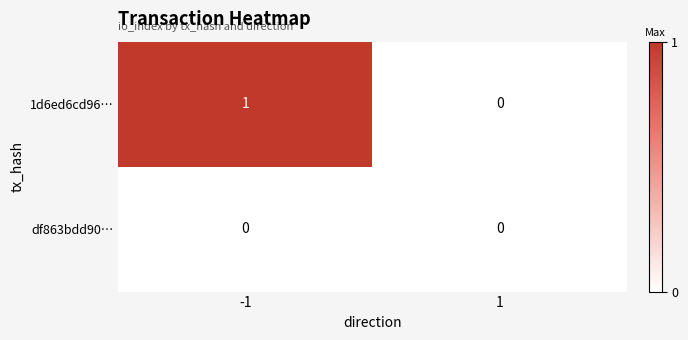

List the series in order of their peak value, highest first.

1d6ed6cd96…, df863bdd90…